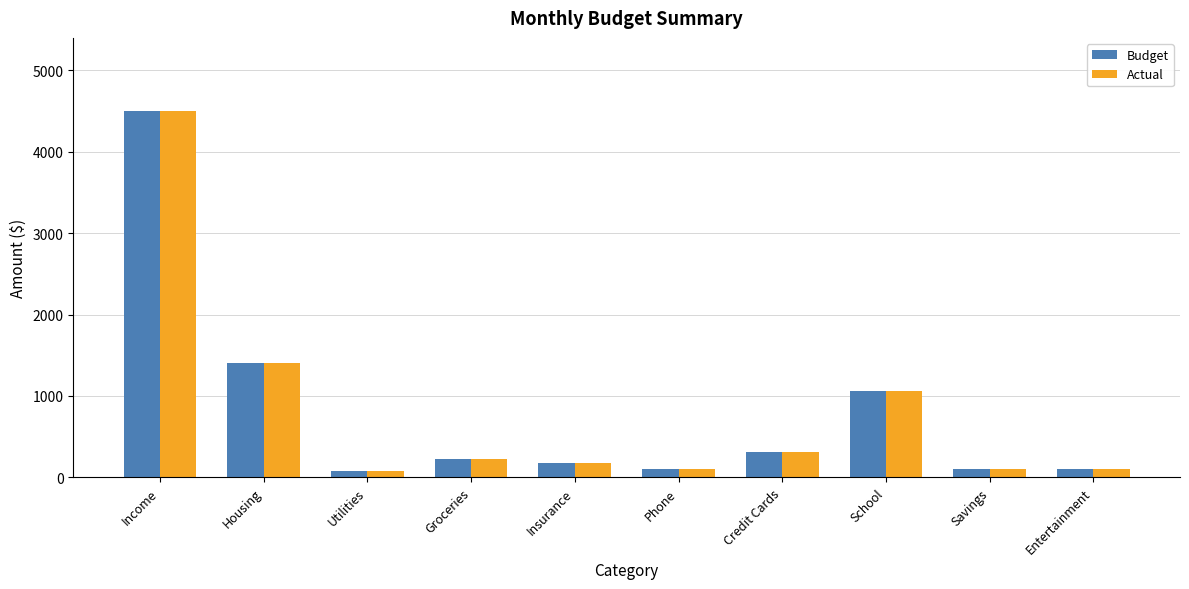

The value of Budget at Groceries is 220. True or false?

True